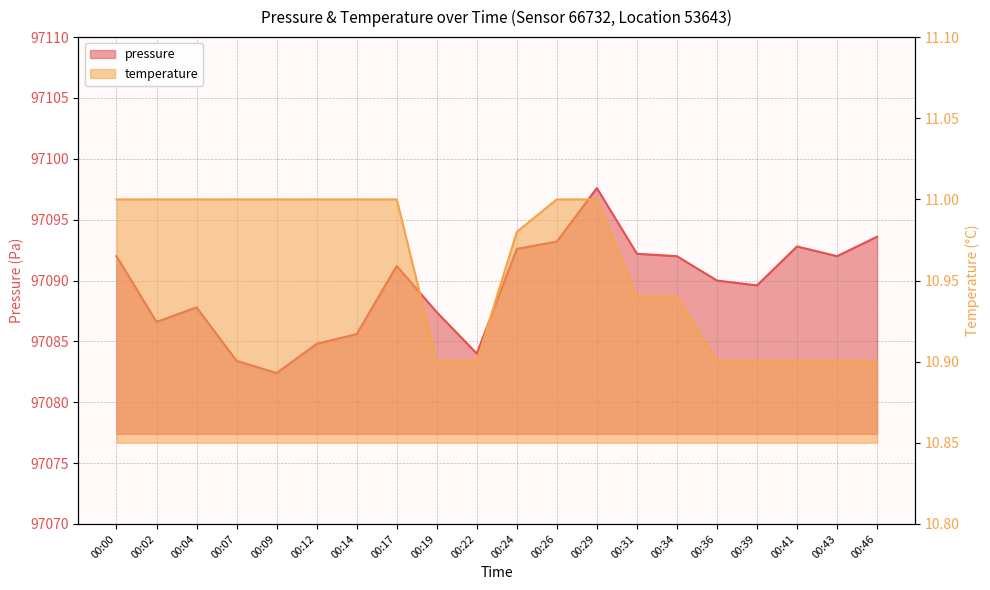

At which category is the sum across all series the highest?

00:29